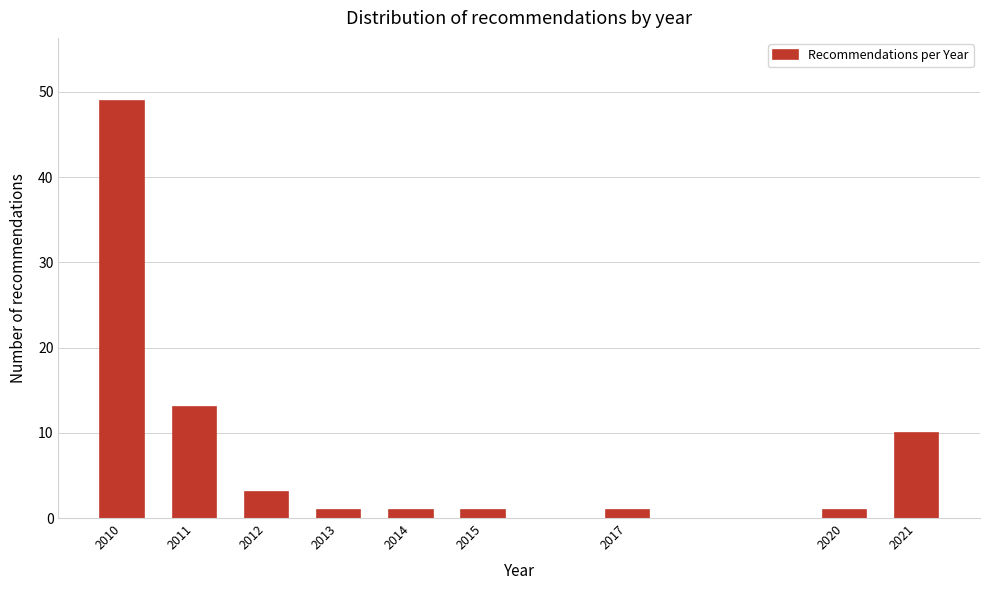

Reading right to left, list all the values displayed in this chart.

10	1	1	1	1	1	3	13	49